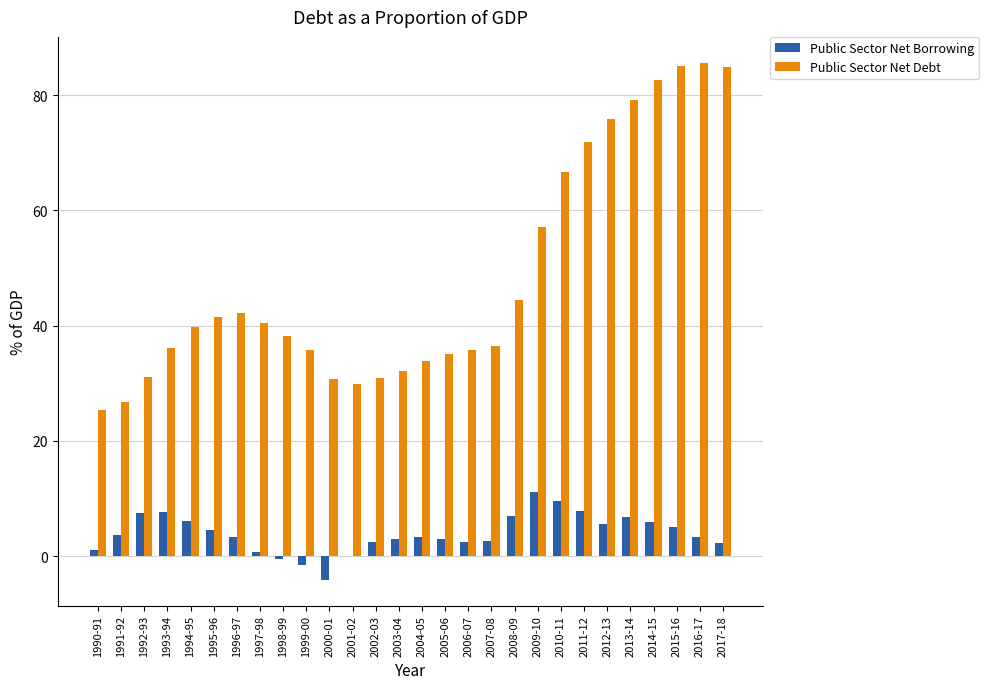

Which series changed the most between 1995-96 and 2005-06?

Public Sector Net Debt